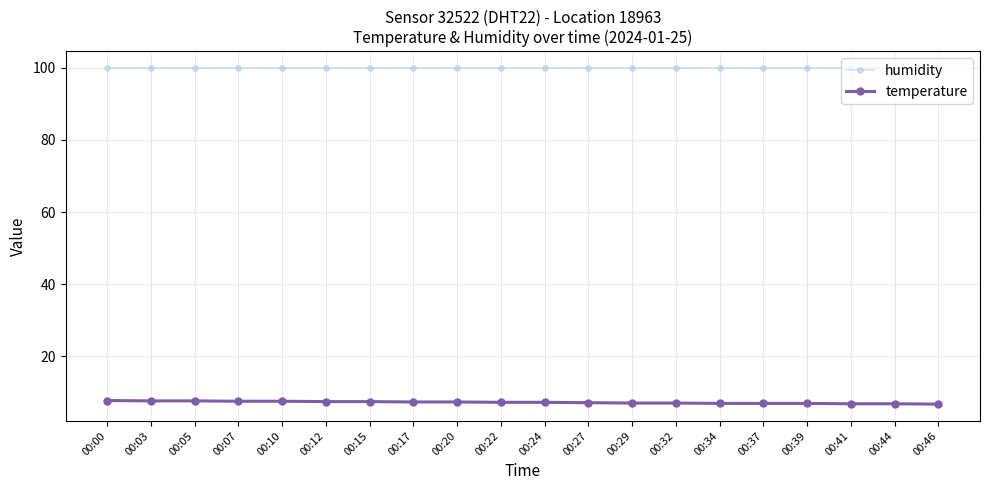

Is it true that humidity equals 162.3 at 00:24?

False